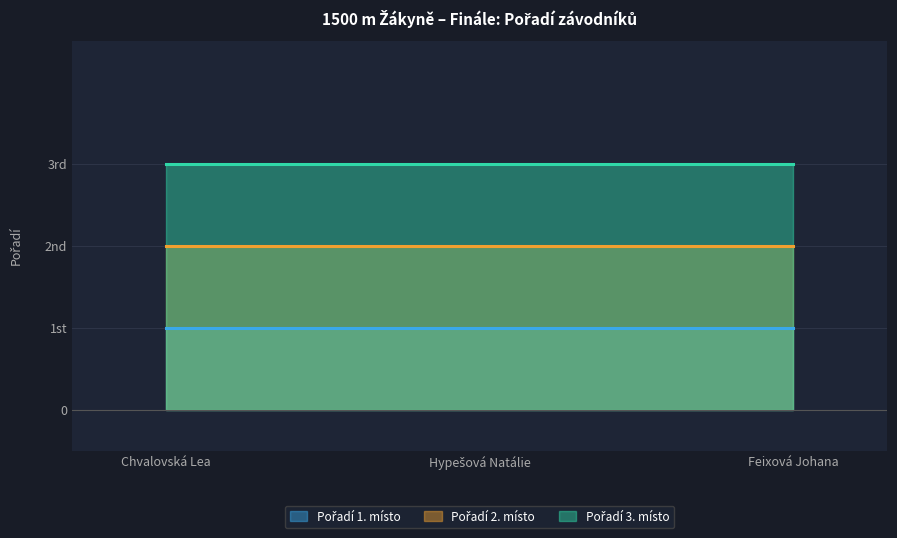

At which label is Pořadí 2. místo closest to 2?

Chvalovská Lea